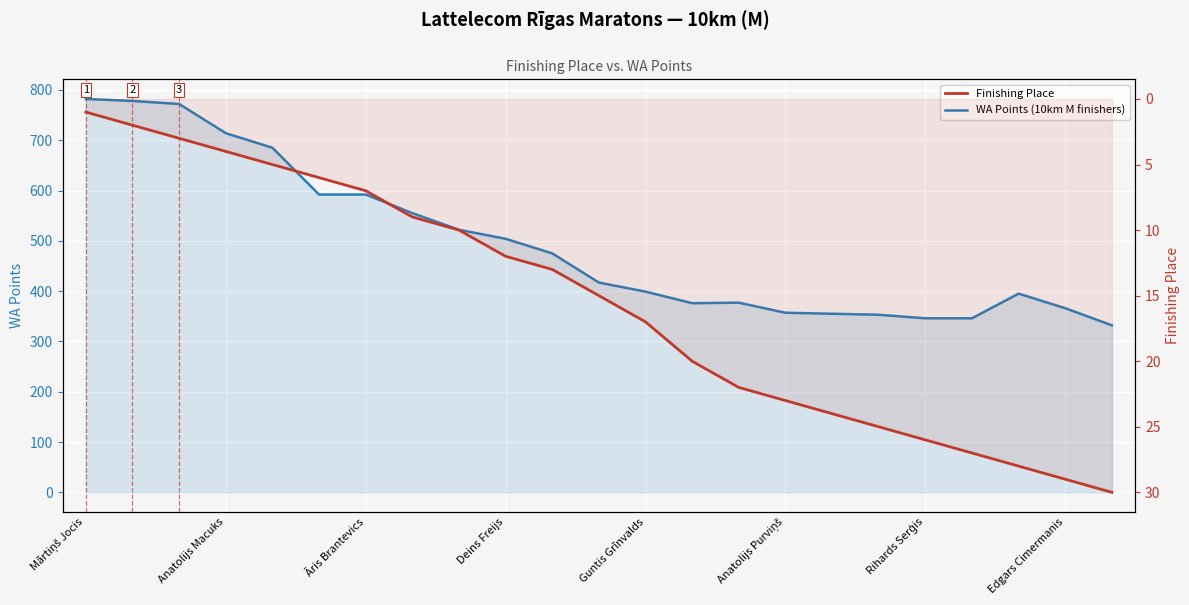

List the series in order of their overall mean, lowest first.

Finishing Place, WA Points (10km M finishers)